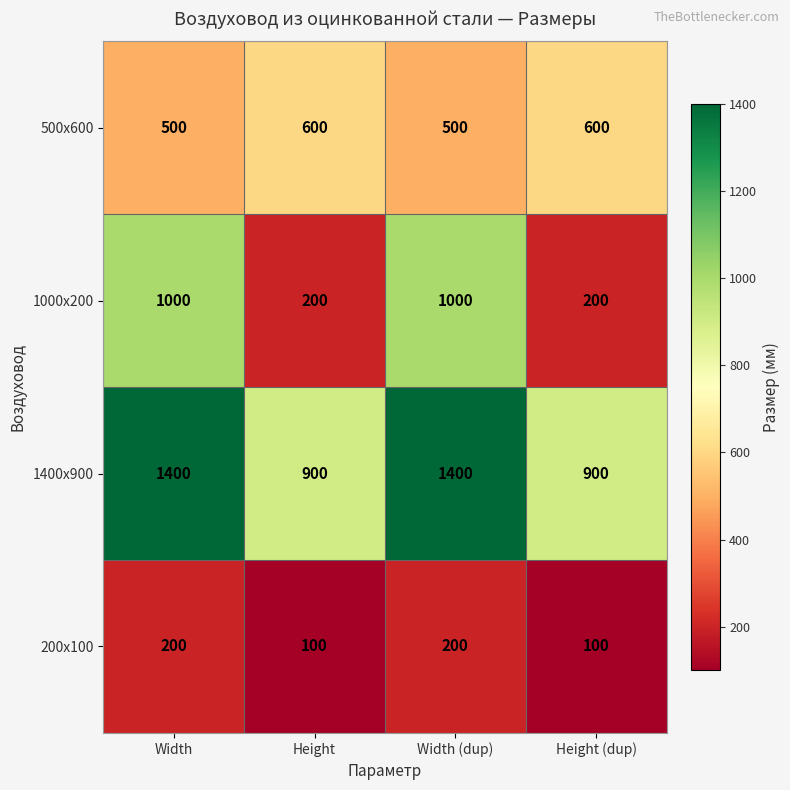

What is the difference between the maximum and minimum values in the 500x600 series?

100